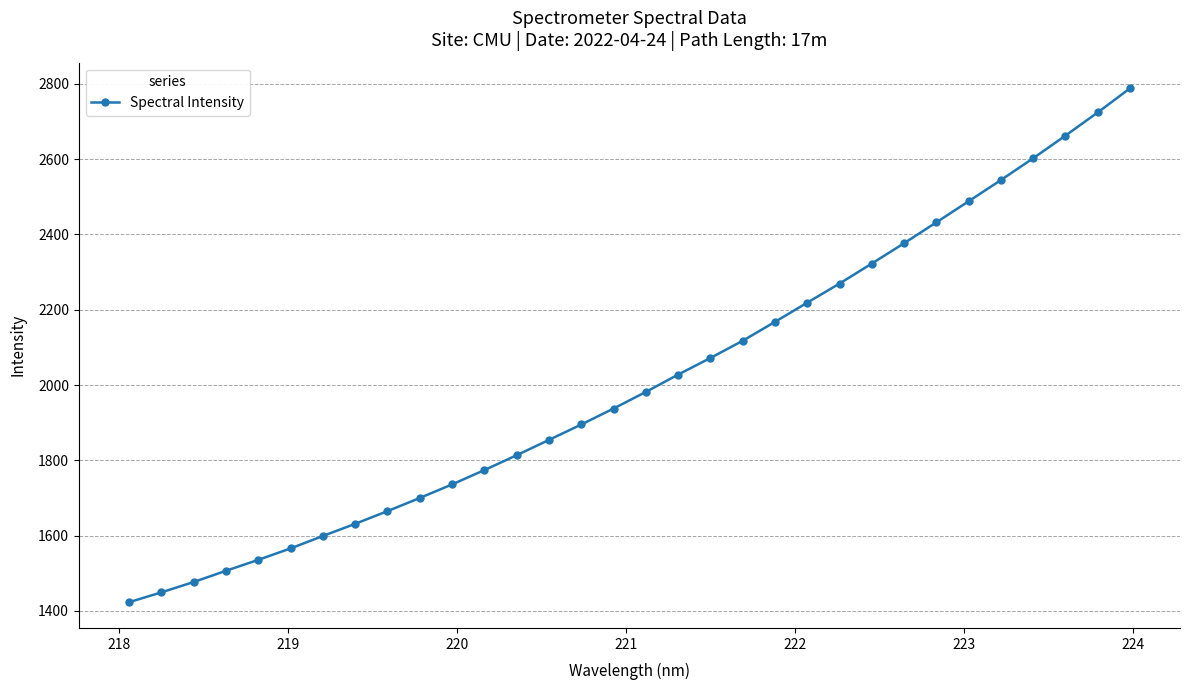

What is the minimum value shown in the chart?

1422.7